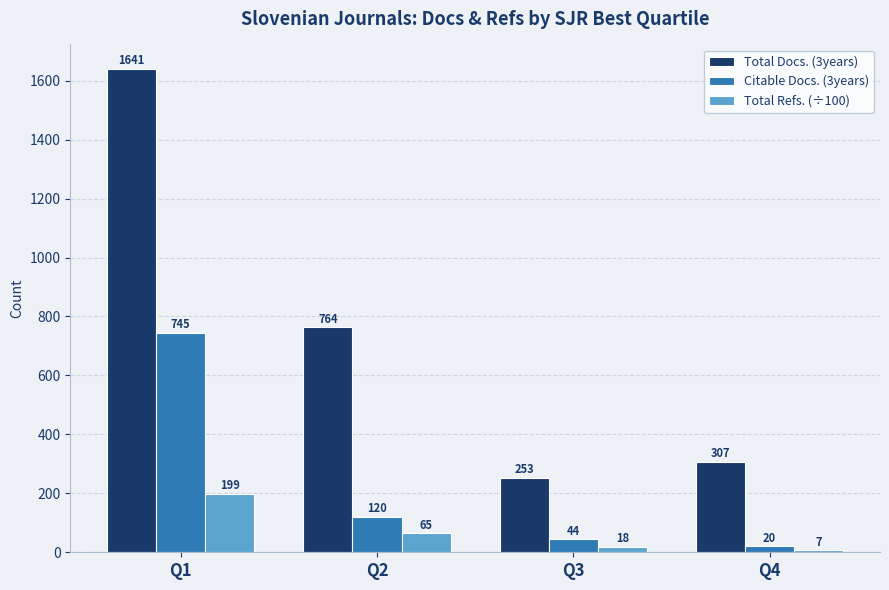

The value of Total Docs. (3years) at Q2 is 1139. True or false?

False